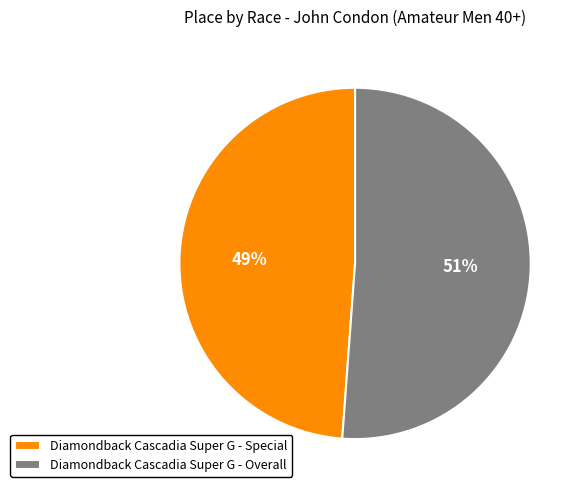

Which has a higher value, Diamondback Cascadia Super G - Overall or Diamondback Cascadia Super G - Special?

Diamondback Cascadia Super G - Overall